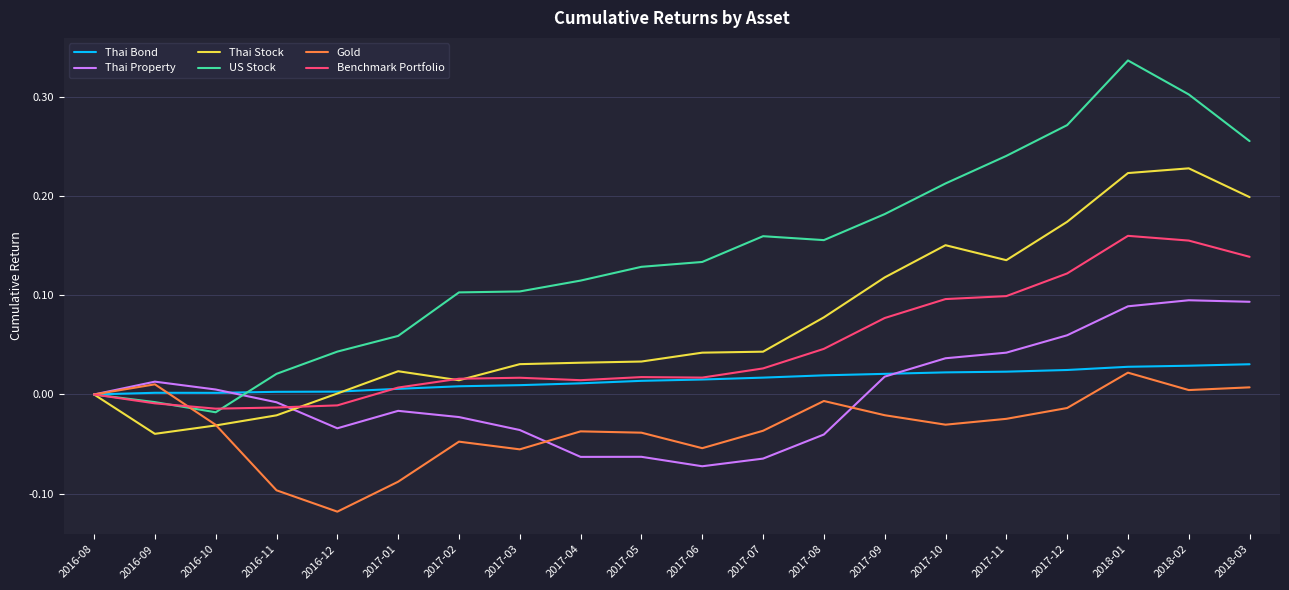

Does the chart display data point markers on the line(s)?

No